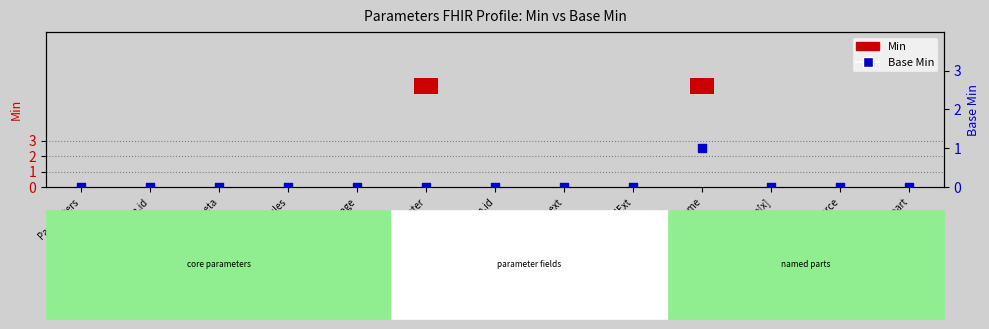

At how many categories does at least one series exceed 0?

2